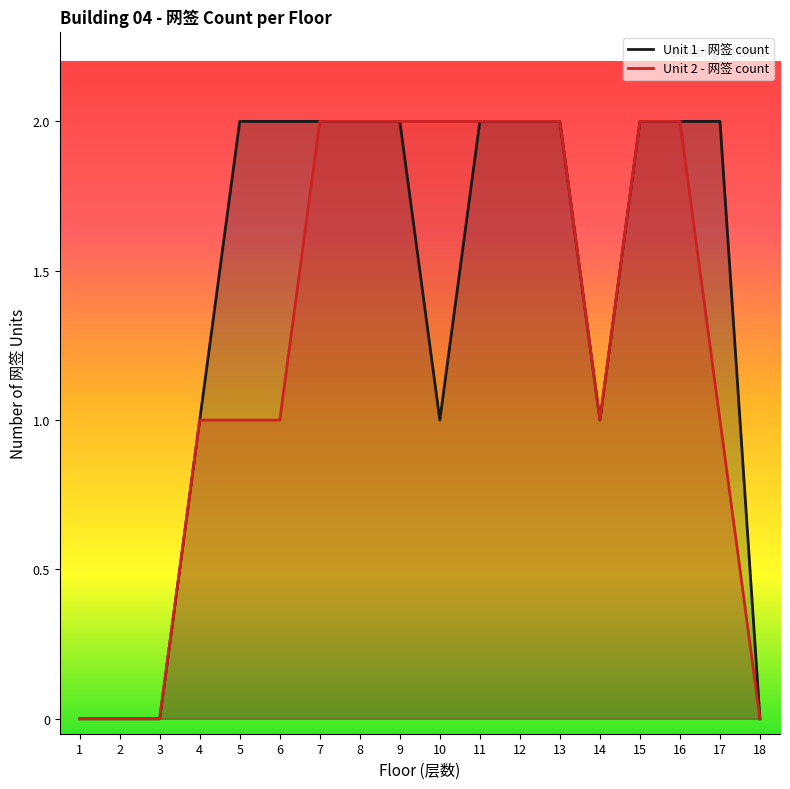

What is the difference between the maximum and minimum values in the Unit 2 - 网签 count series?

2